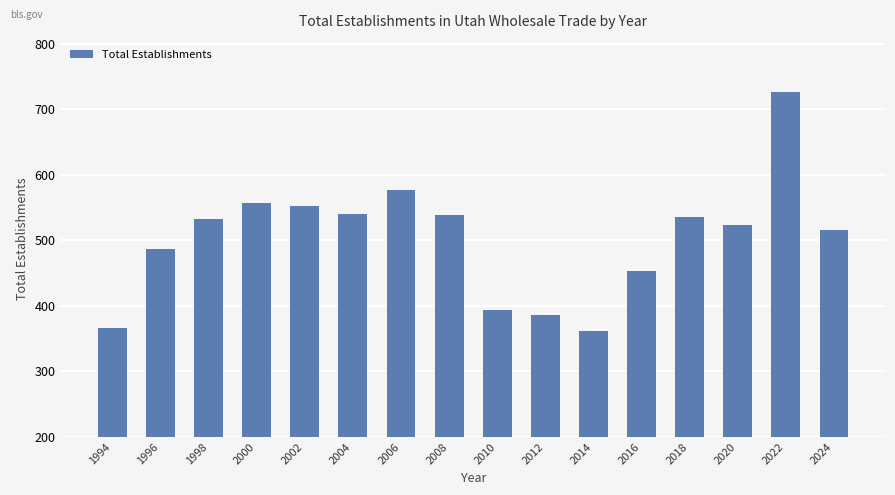

How many data points are less than 532?

8